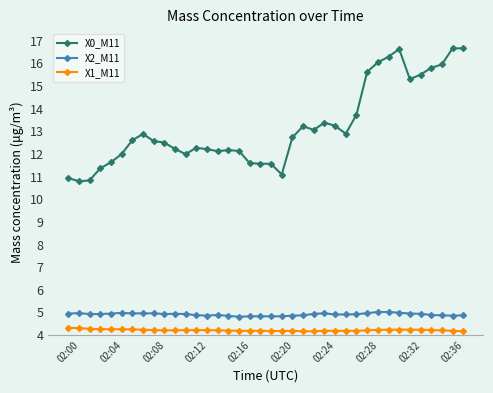

Count the number of categories in the chart.

38